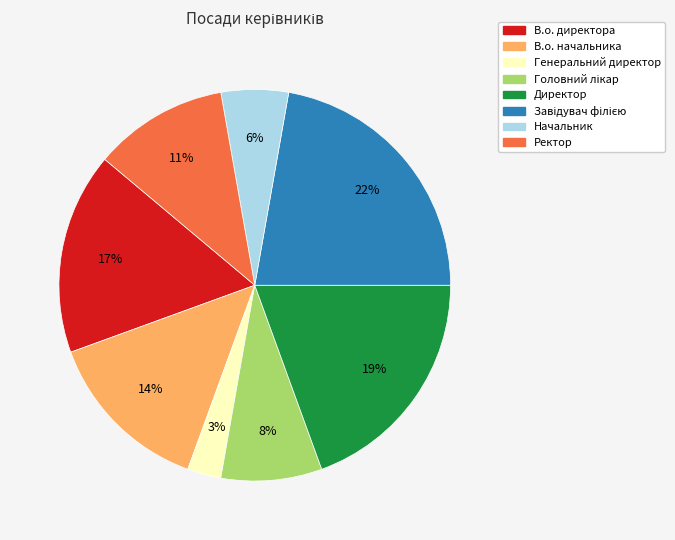

Is the sum of В.о. директора and Завідувач філією greater than half?

No